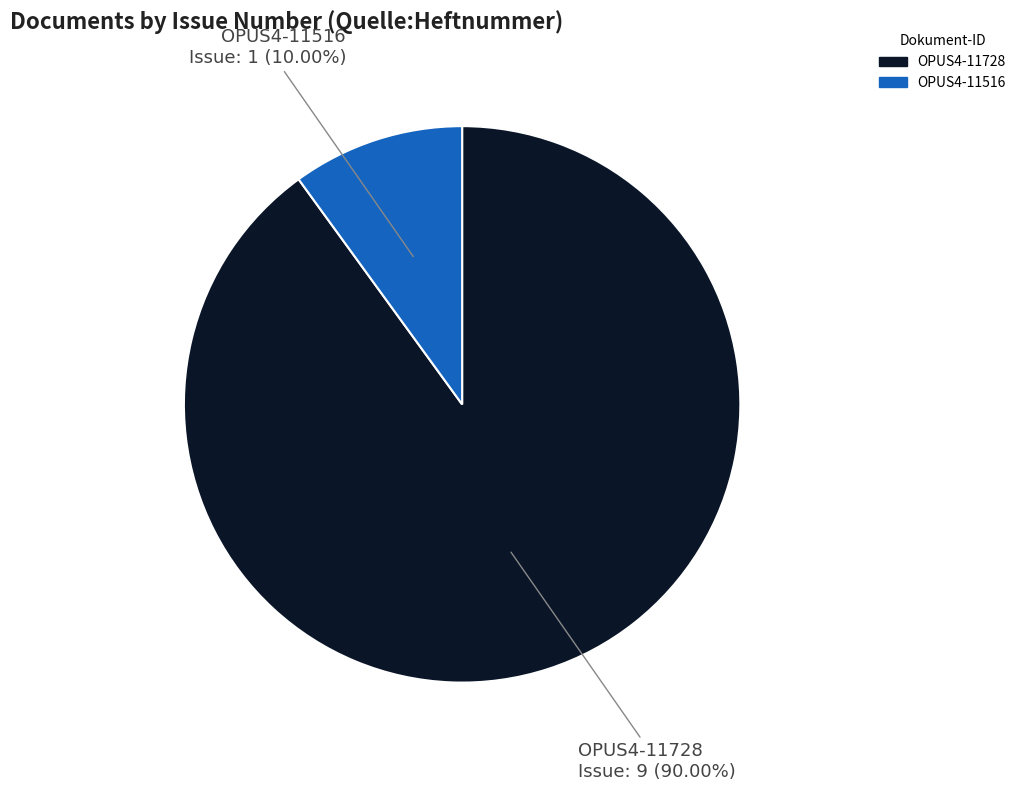

To the nearest percent, what is the combined percentage of OPUS4-11516 and OPUS4-11728?

100%